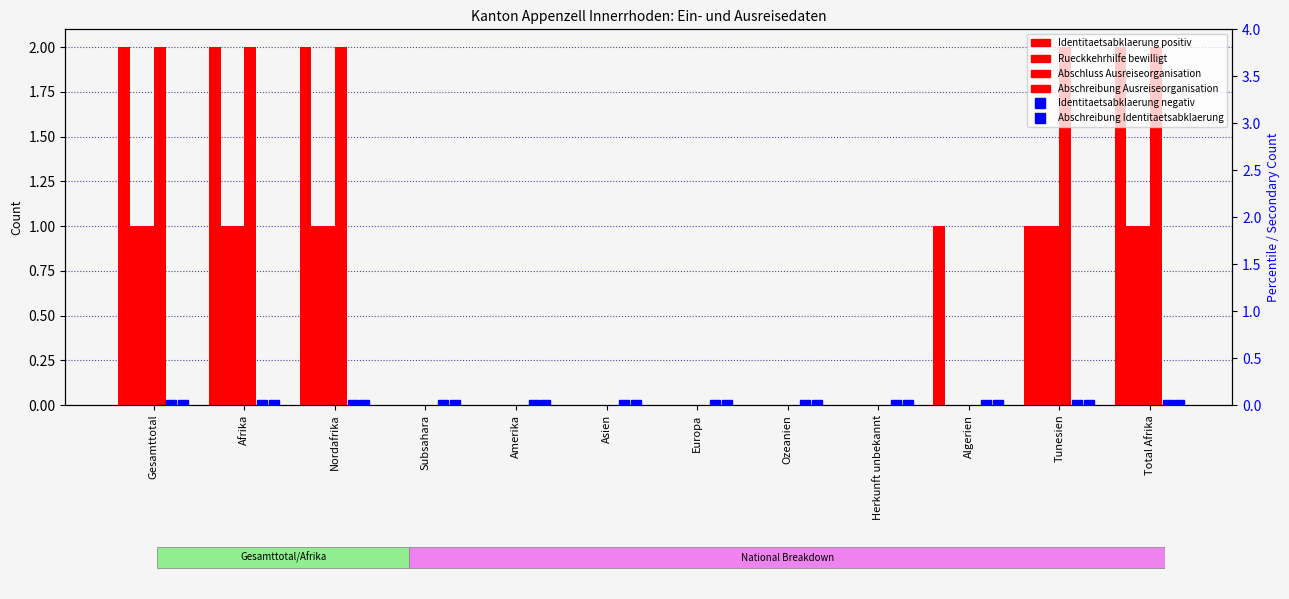

What is the approximate value of Abschreibung Ausreiseorganisation at Tunesien?

2